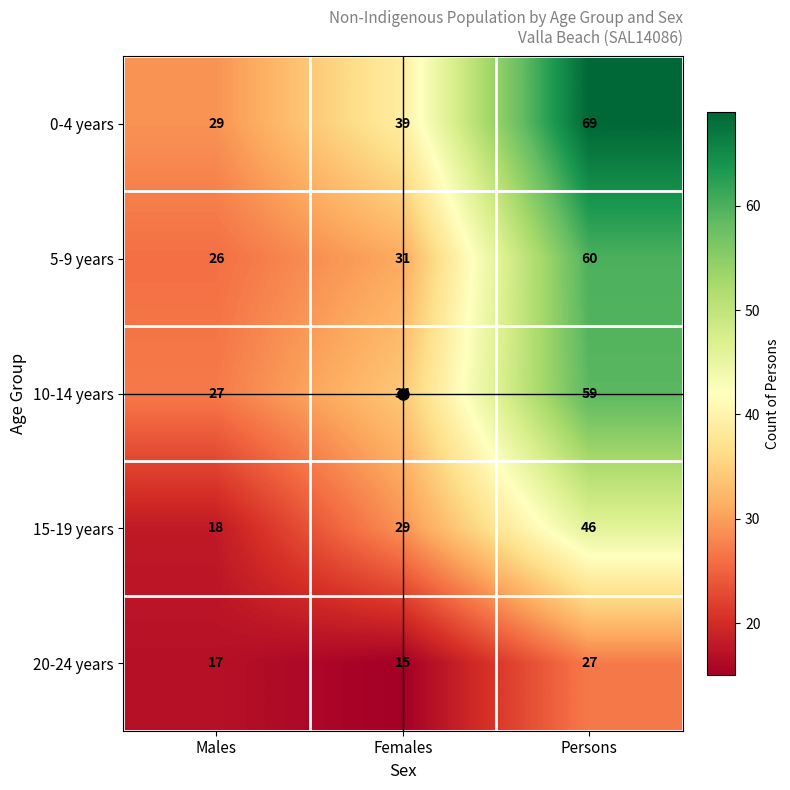

What is the difference between the highest and lowest values at Persons?

42